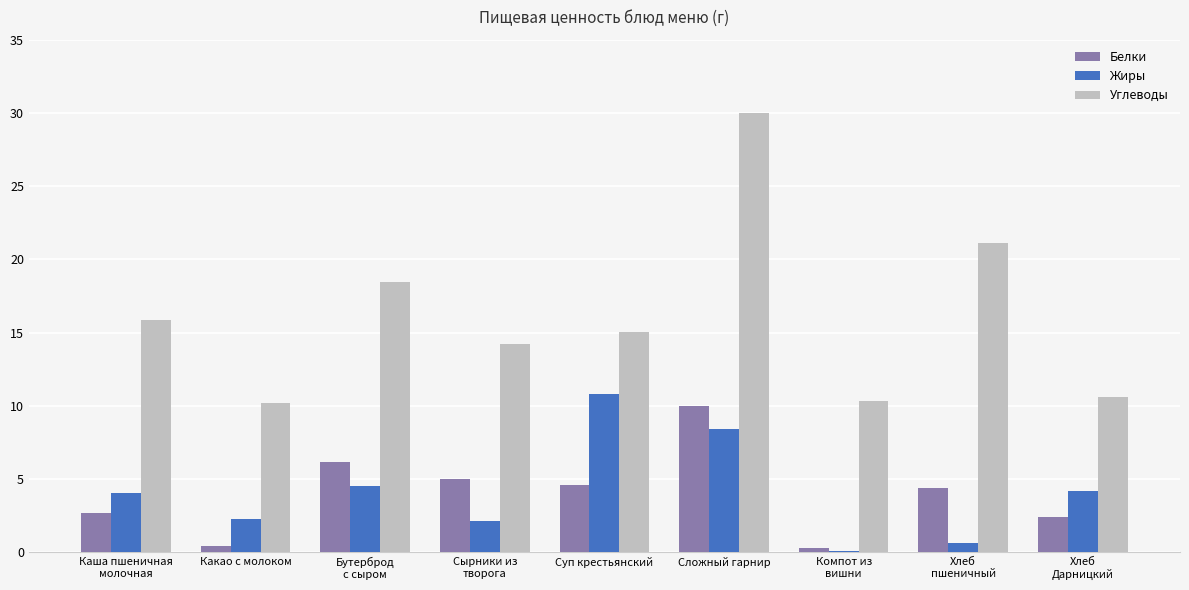

Which series changed the most between Какао с молоком and Компот из
вишни?

Жиры